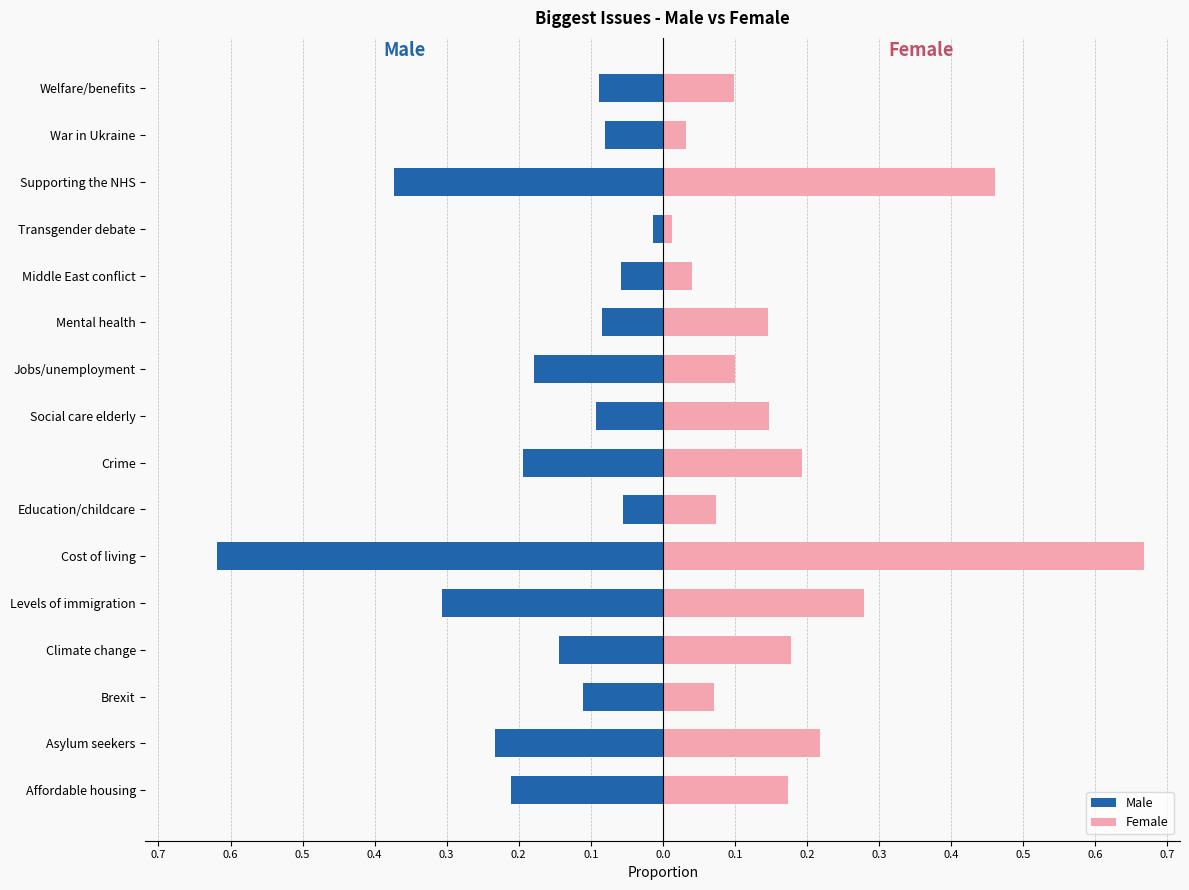

Which series has the widest spread of values?

Female